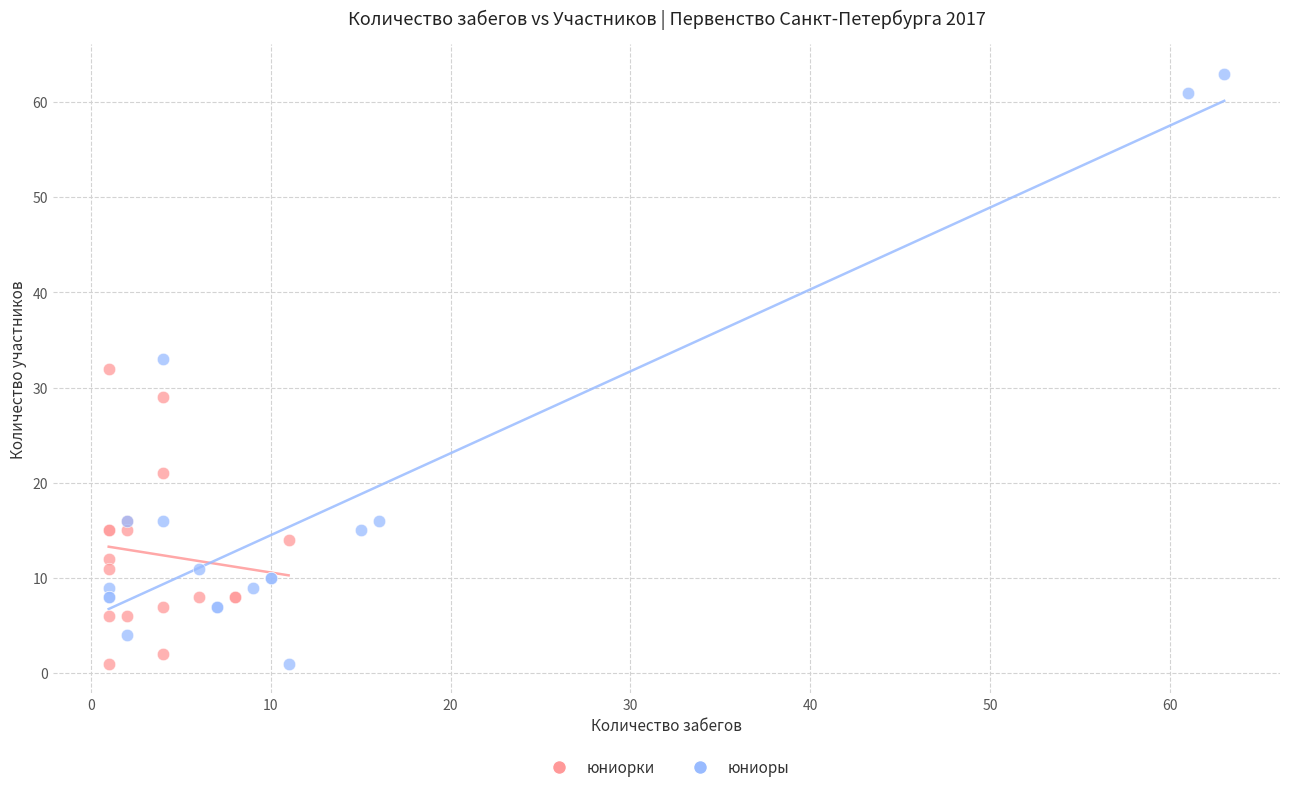

Which series contains the highest Y value?

юниоры